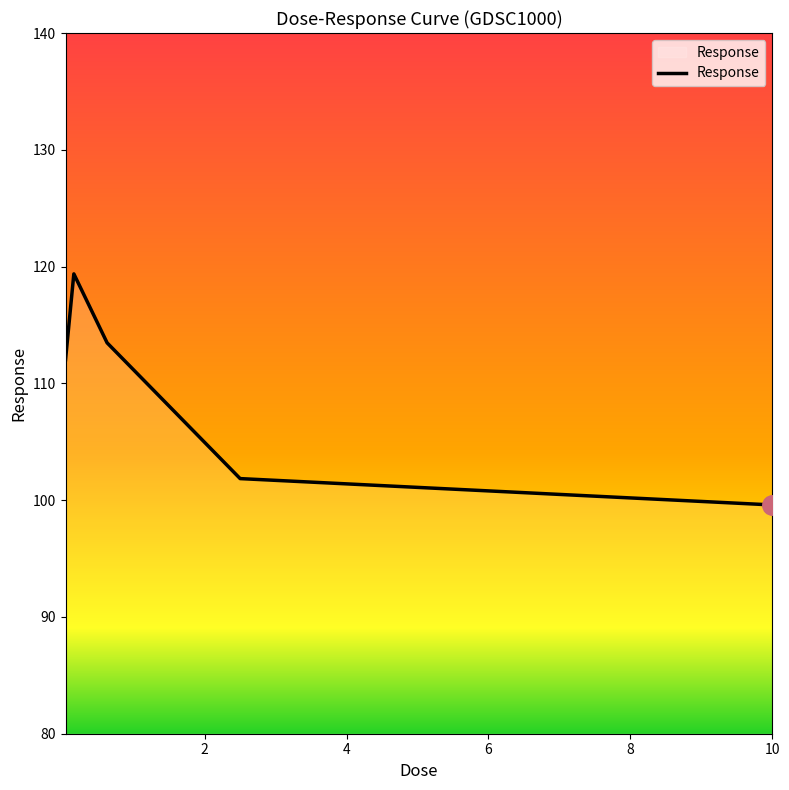

What is the maximum value shown in the chart?

119.4